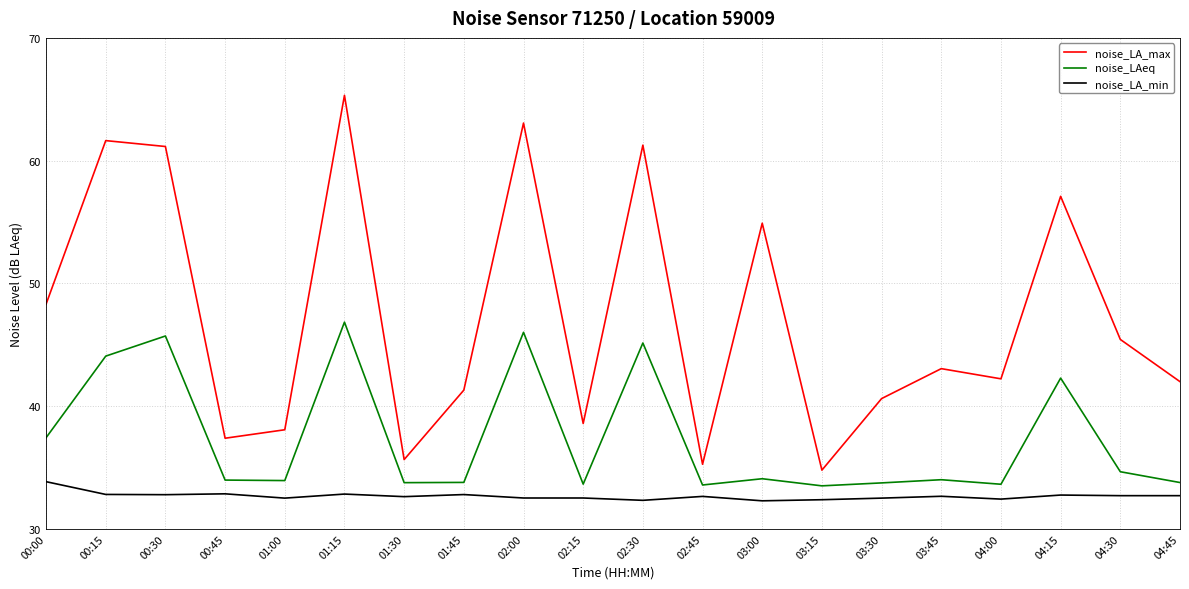

What are all the series names shown in the legend?

noise_LA_max, noise_LAeq, noise_LA_min